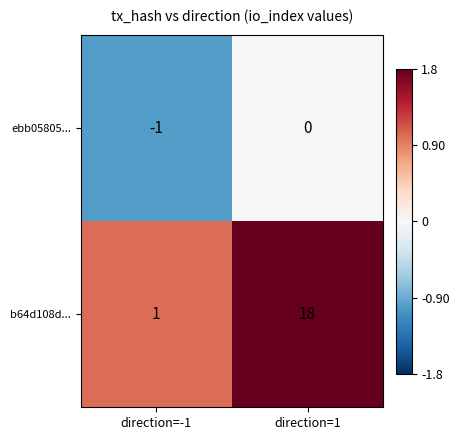

Reading left to right, what are all the values shown in this chart?

ebb05805...: direction=-1=-1	direction=1=0
b64d108d...: direction=-1=1	direction=1=18